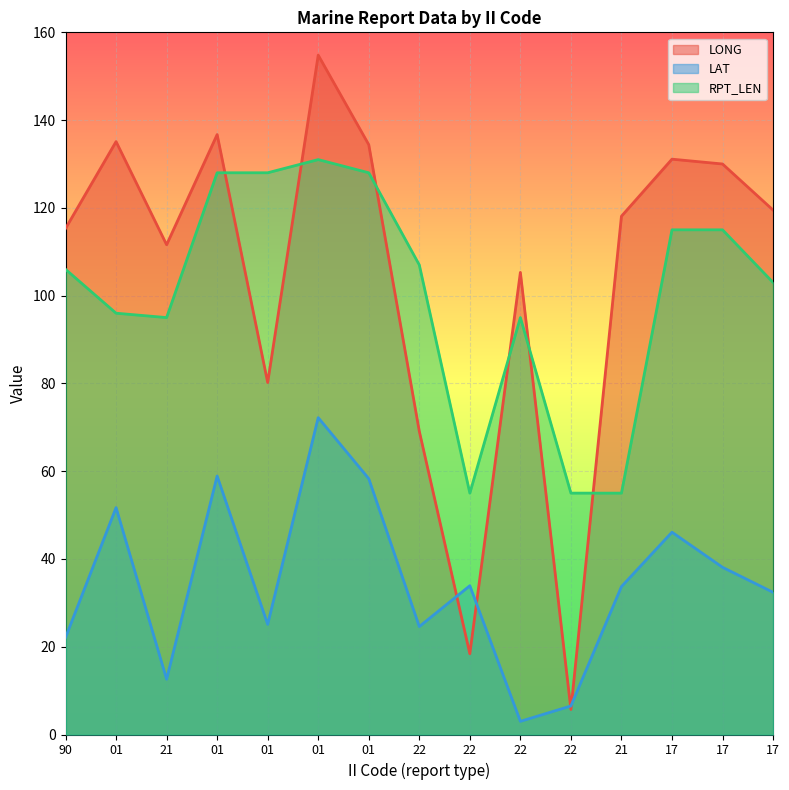

What is the average value of the RPT_LEN series?

100.8